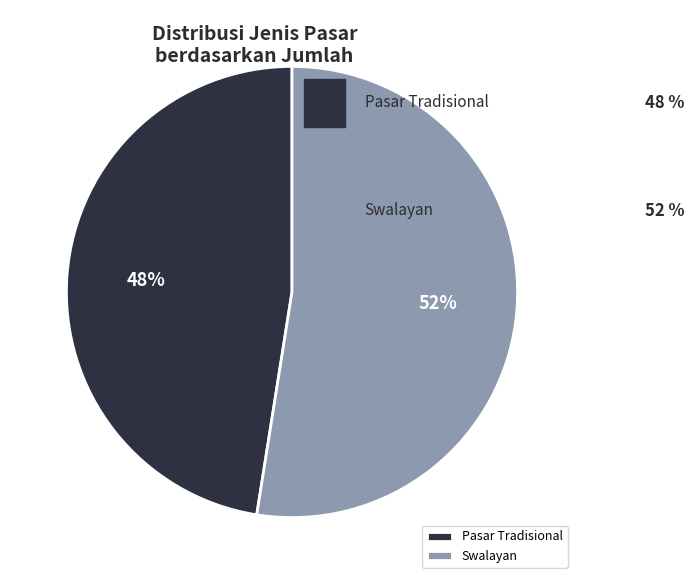

What is the majority slice?

Swalayan